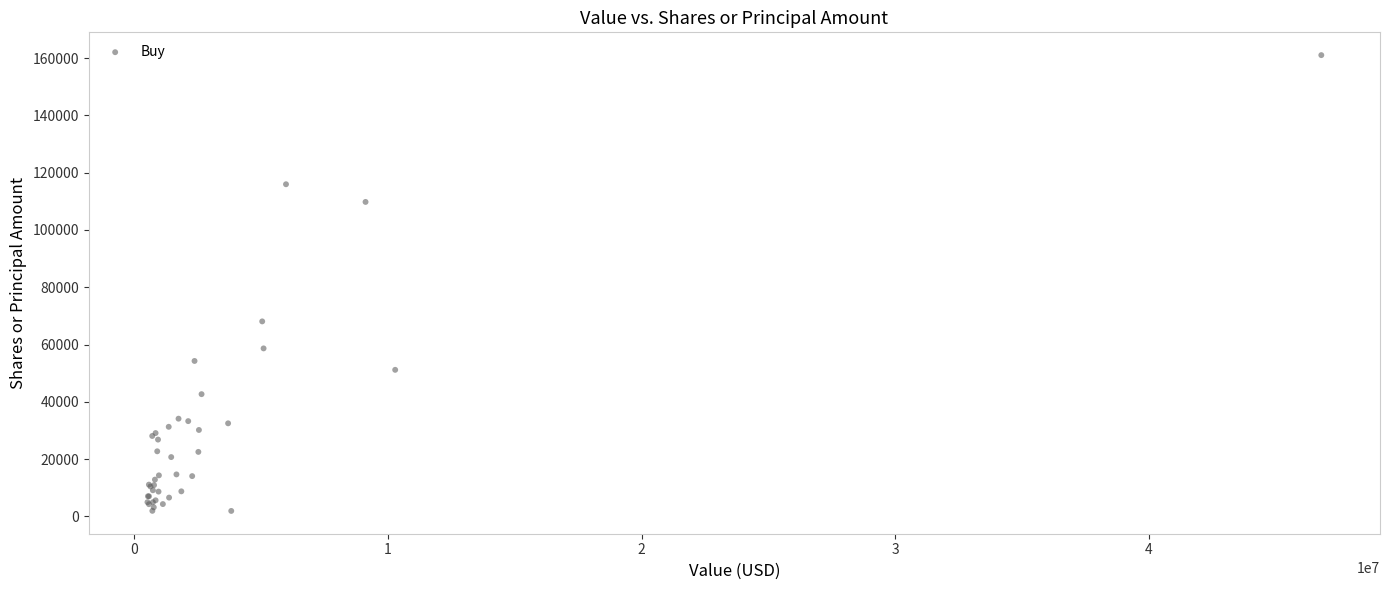

What Y value in the scatter plot is closest to 81463?

68072